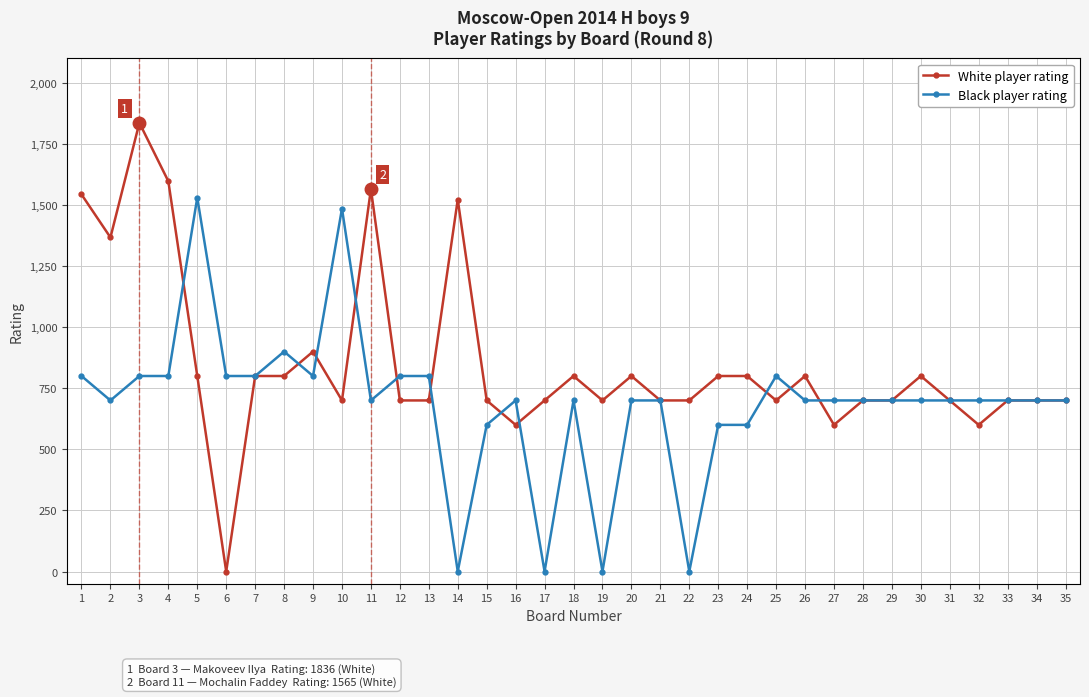

What is the maximum value shown in the chart?

1836